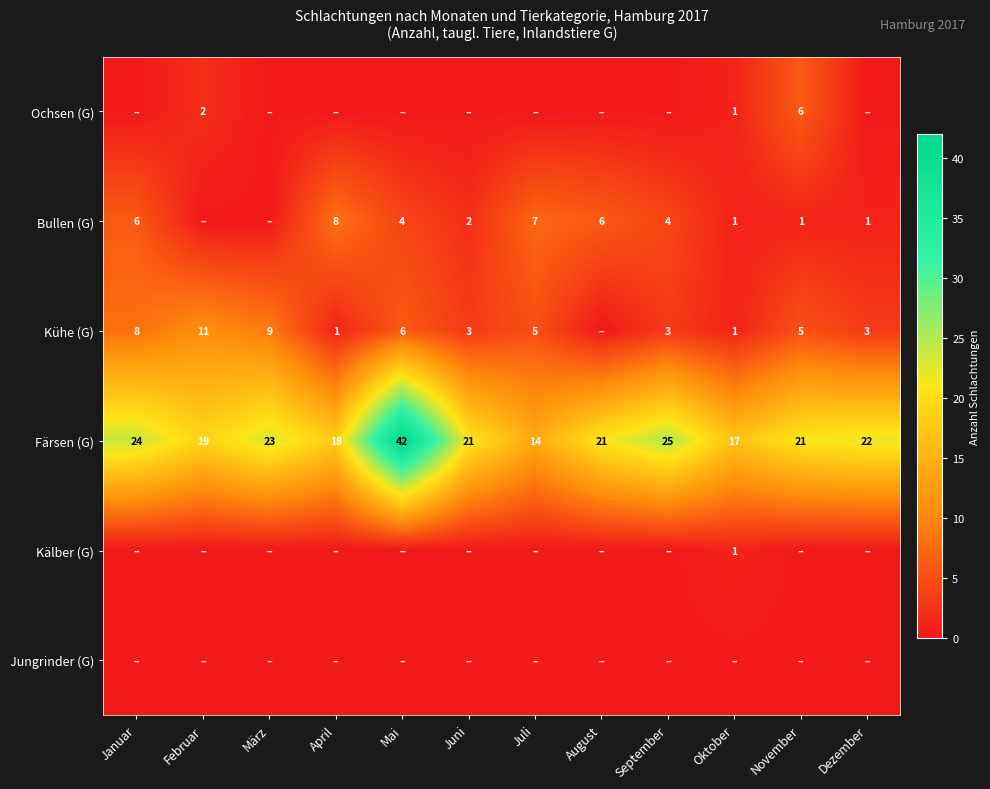

What is the minimum value for Färsen (G)?

14